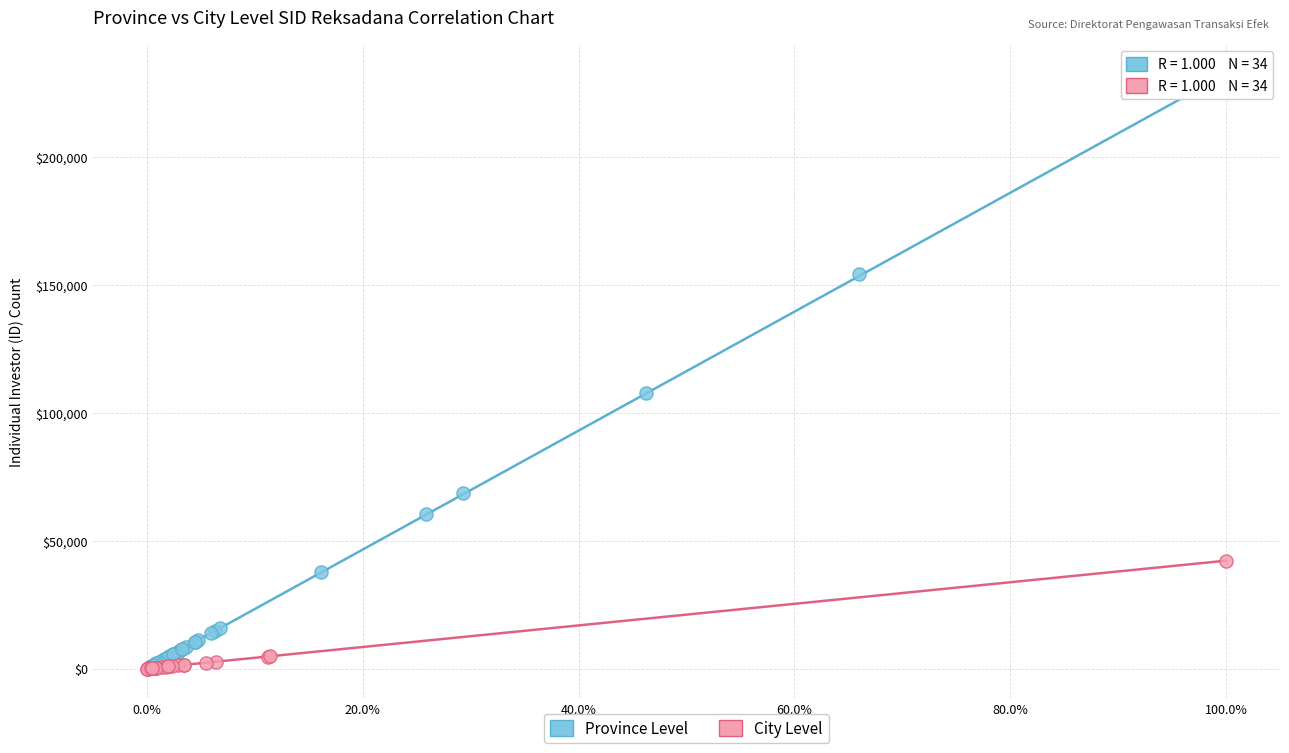

What are all the series names shown in the legend?

Province Level, City Level